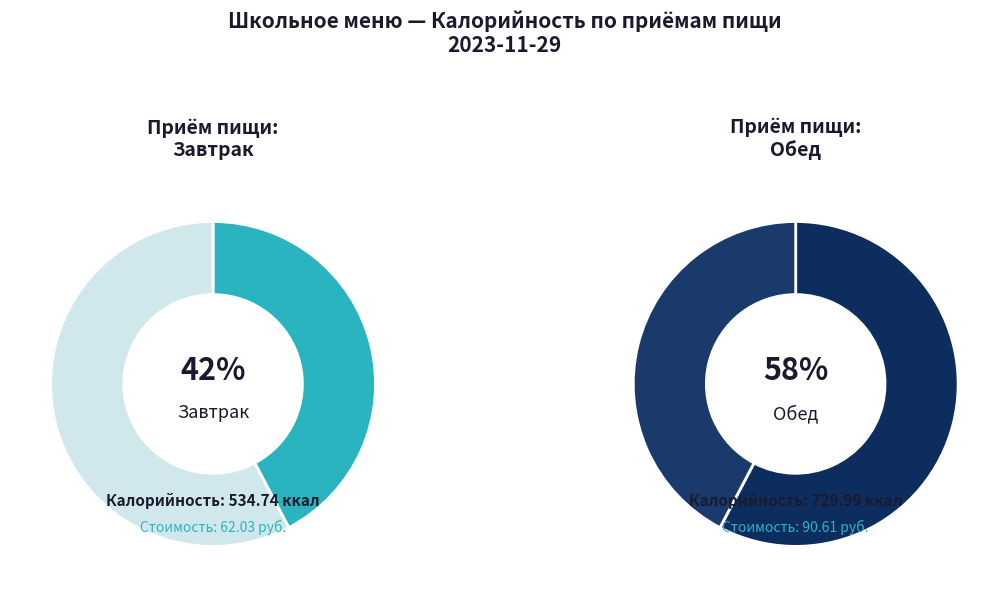

Is it true that Обед is 58% of the pie?

True